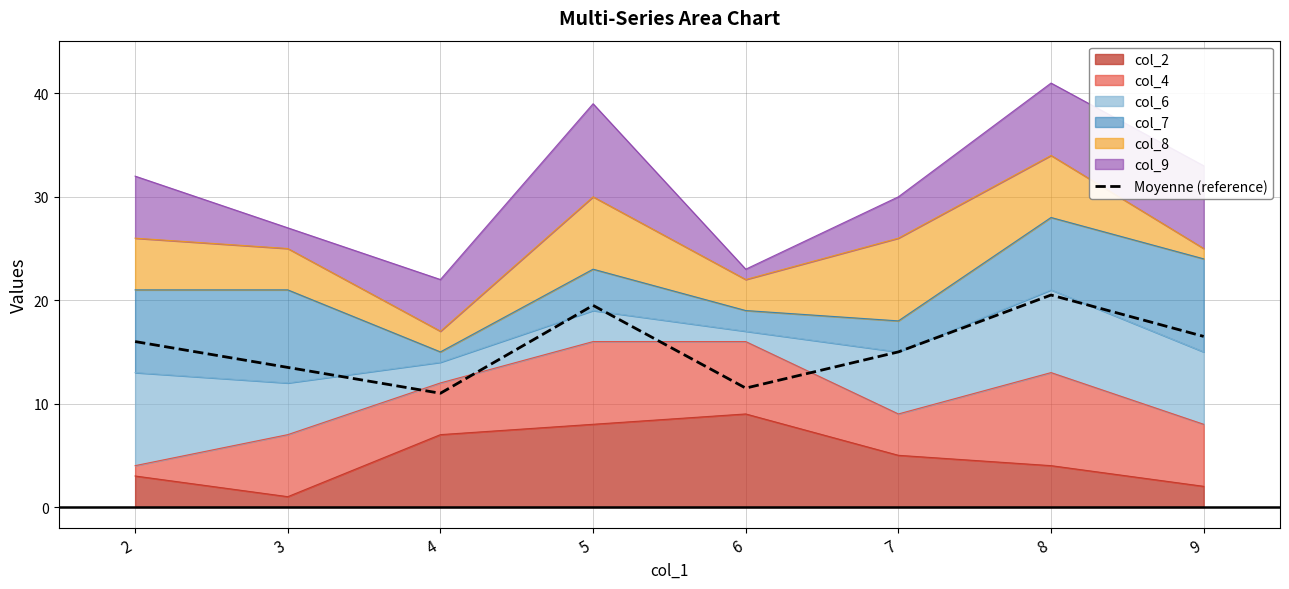

Reading right to left, extract all data points from this chart.

9=16.5	8=20.5	7=15.0	6=11.5	5=19.5	4=11.0	3=13.5	2=16.0